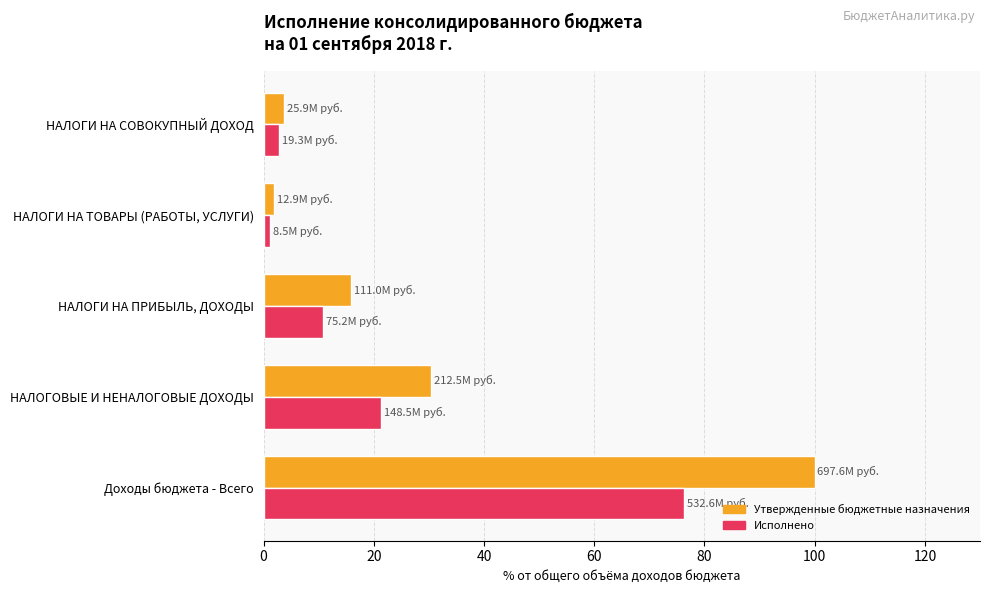

How many distinct data groups are displayed?

2